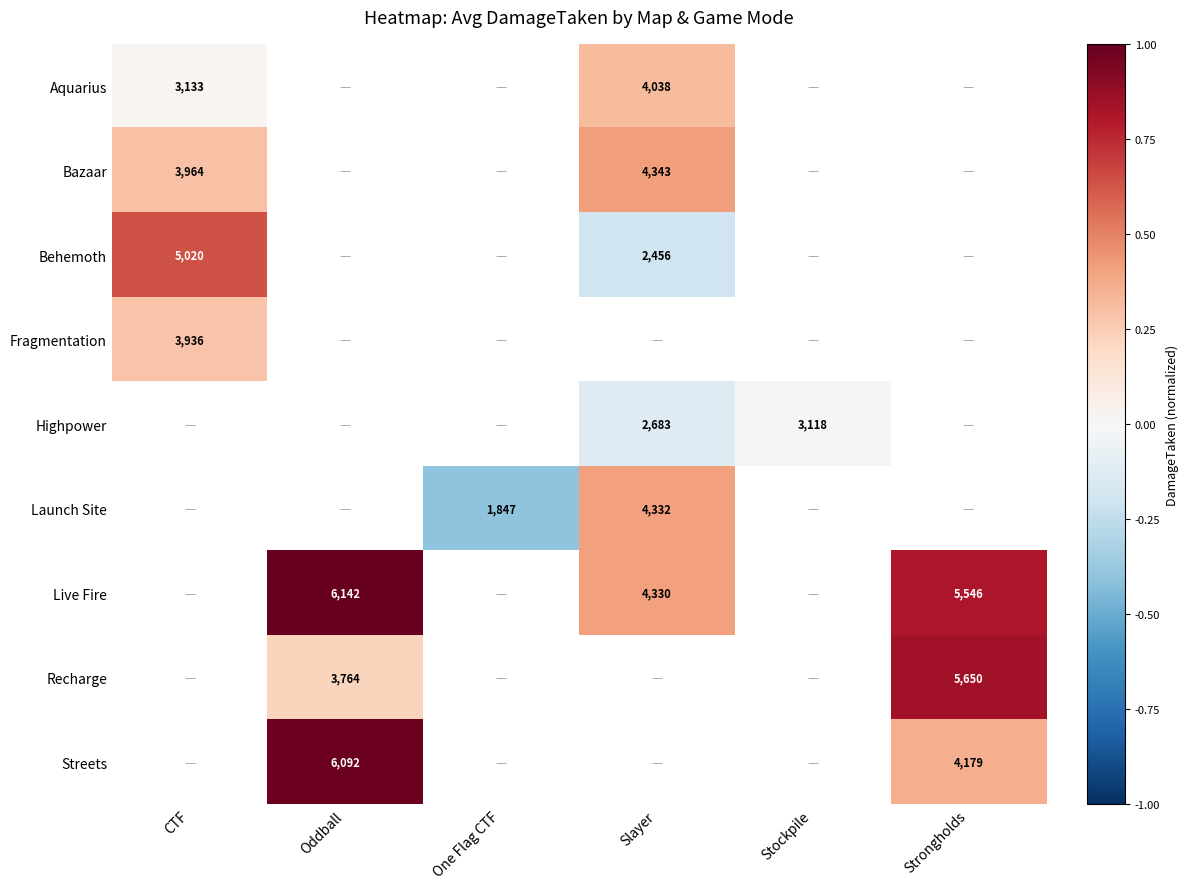

Count the number of categories in the chart.

6